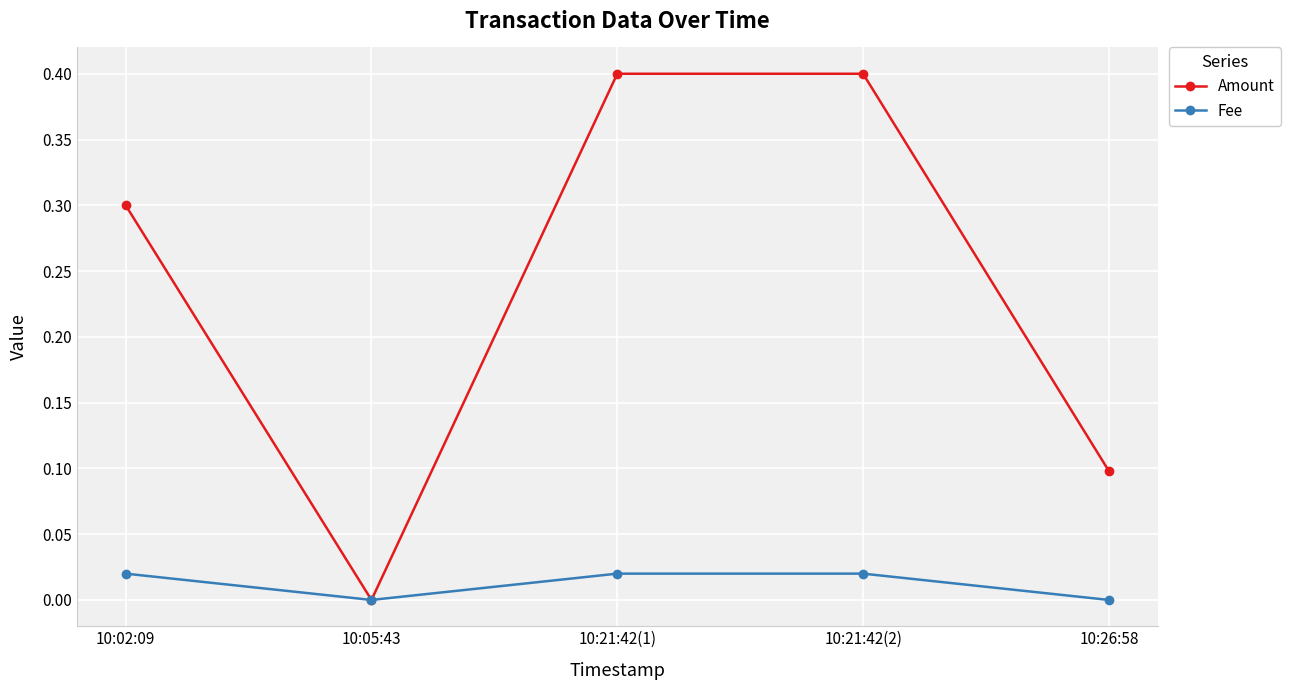

Which series changed the most between 10:05:43 and 10:26:58?

Amount